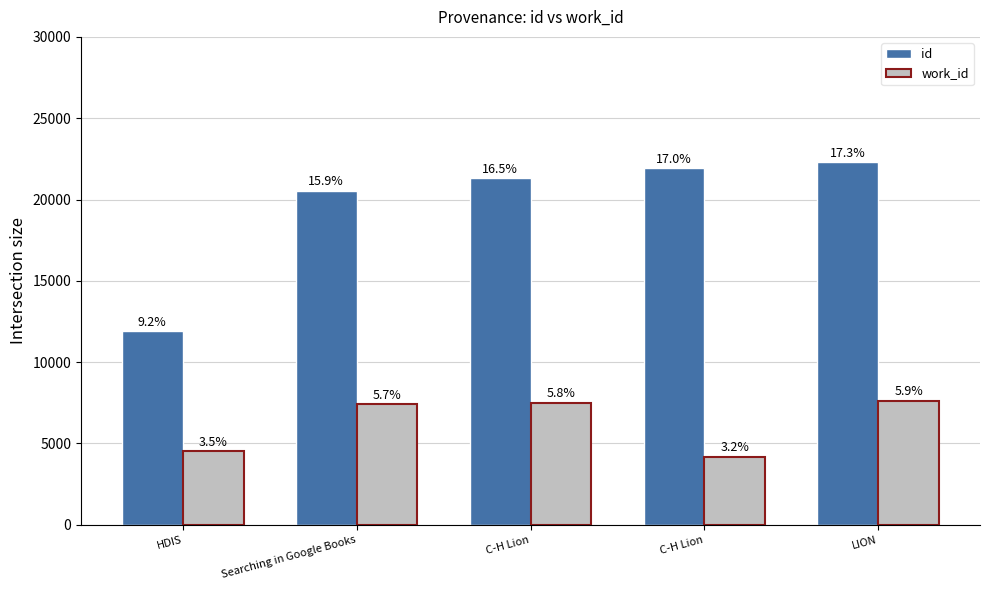

What is the total value across all series at LION?

29923